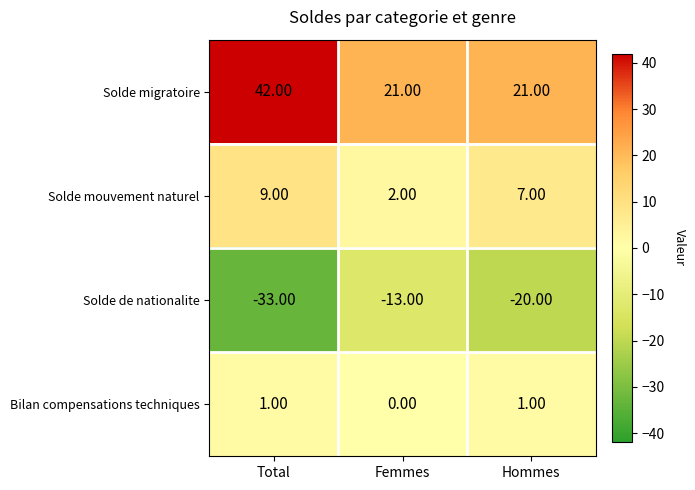

How many distinct data groups are displayed?

4